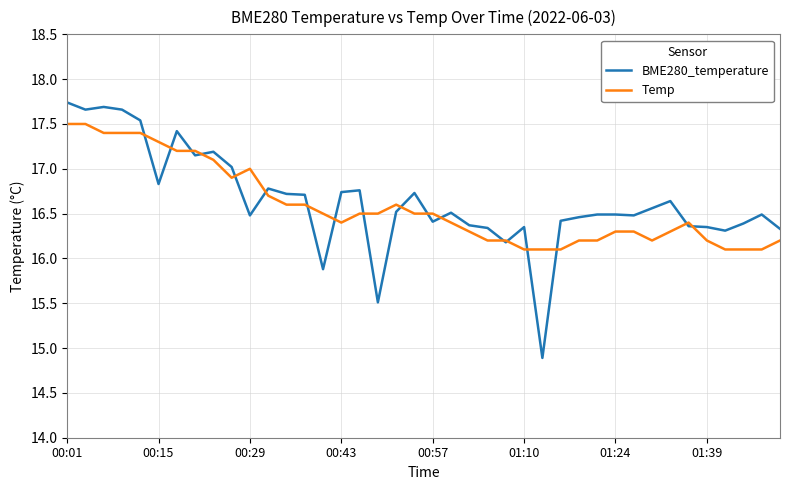

How many lines are shown in the chart?

2